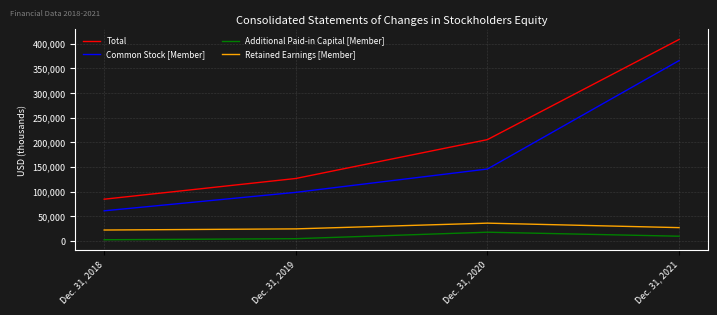

Which category has the highest value across all series?

Dec. 31, 2021